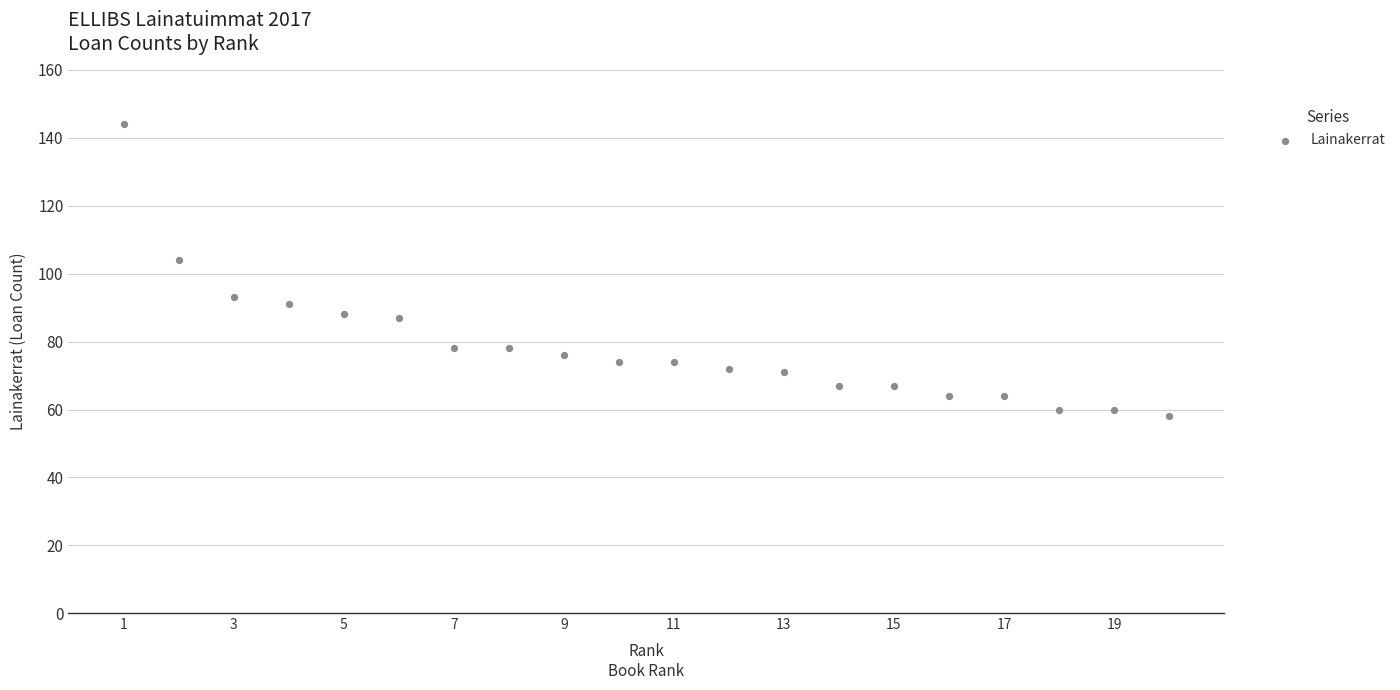

What is the range of Y values (max minus min)?

86